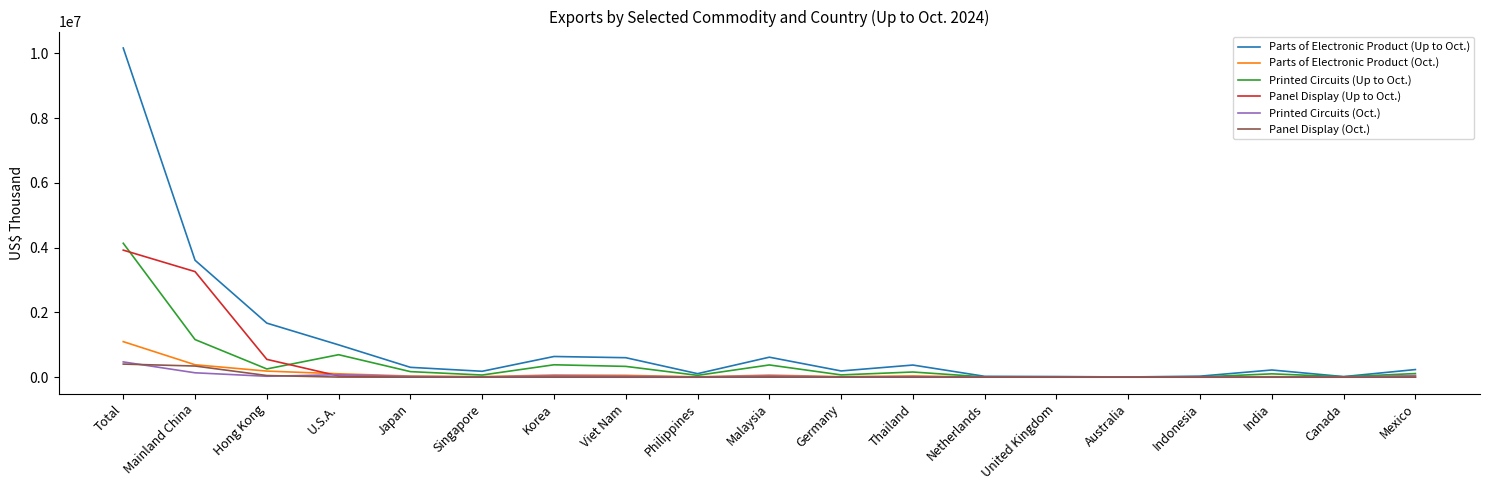

The Parts of Electronic Product (Up to Oct.) series shows 601861 at Viet Nam. True or false?

True